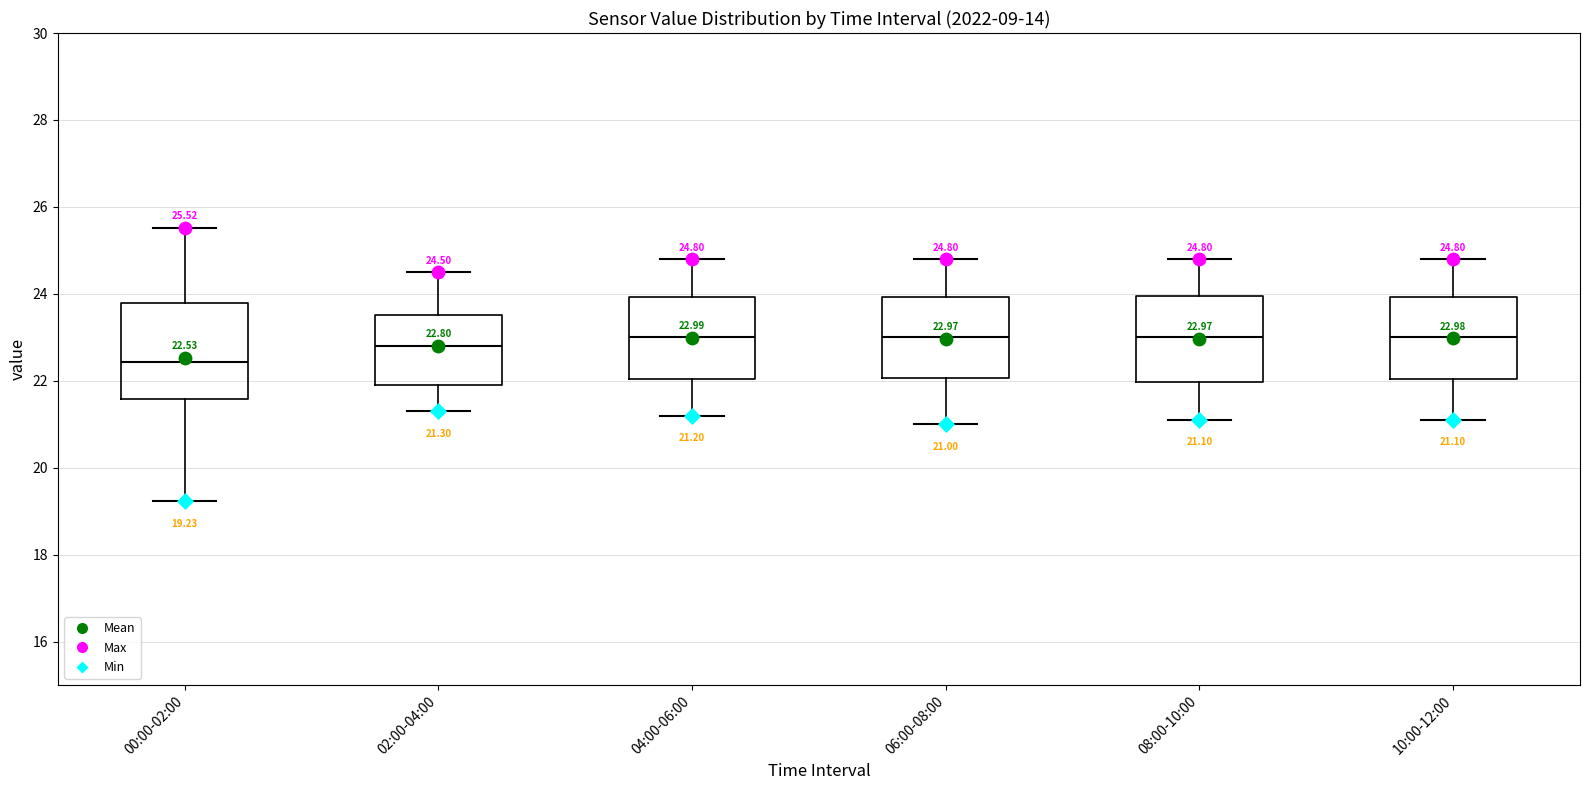

Which box is the tallest, from its lower edge to its upper edge?

00:00-02:00